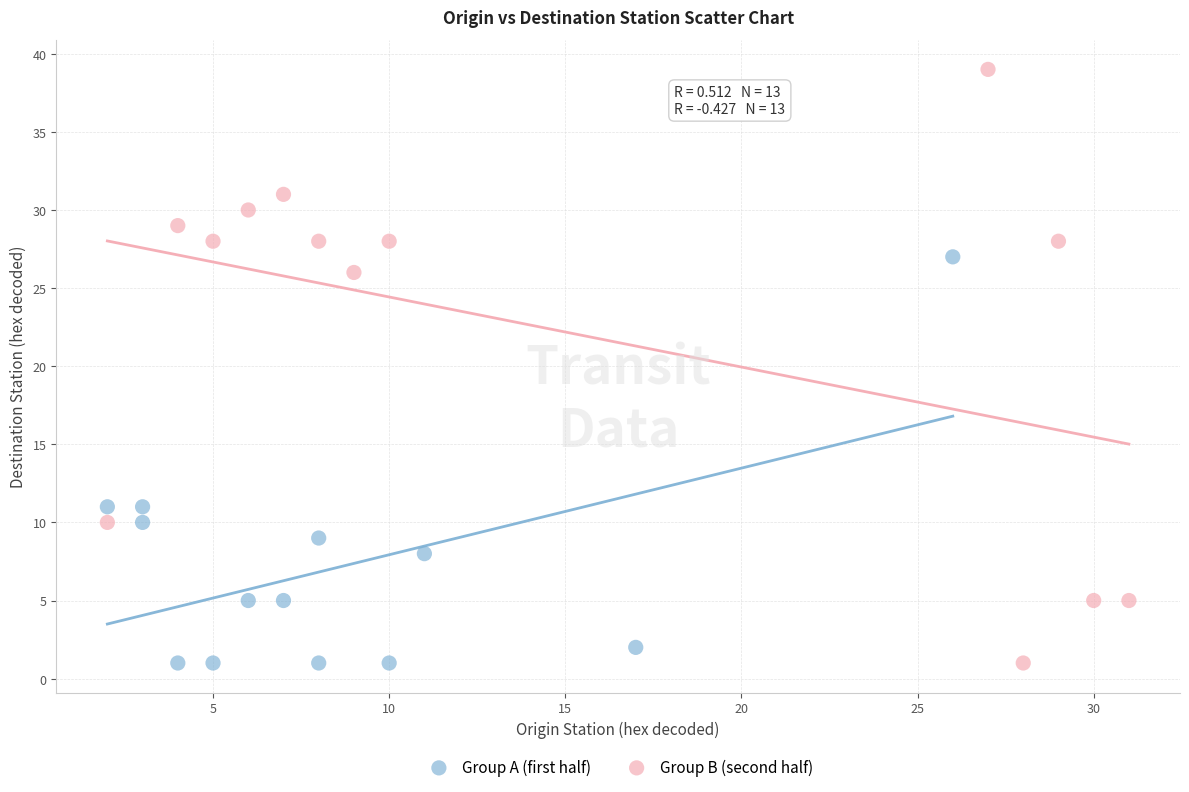

Which series has the widest spread of Y values?

Group B (second half)